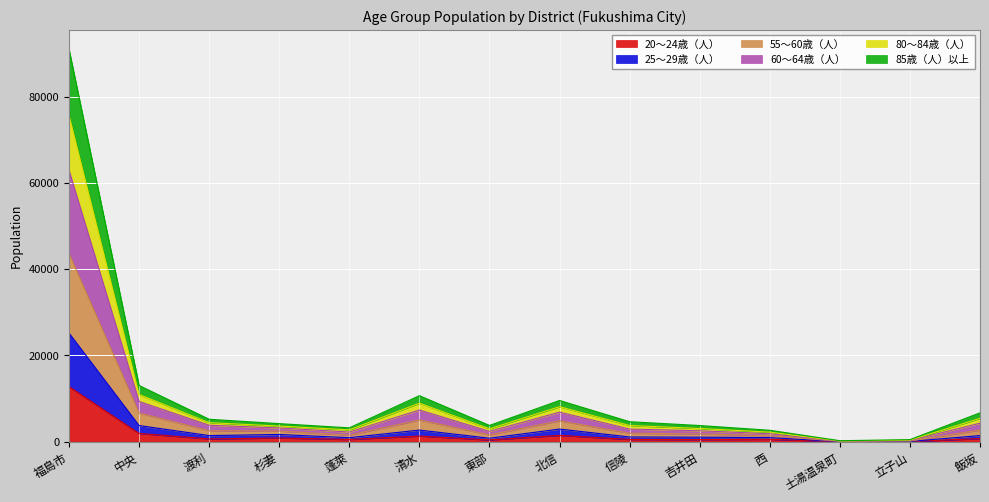

At which category is the sum across all series the highest?

福島市